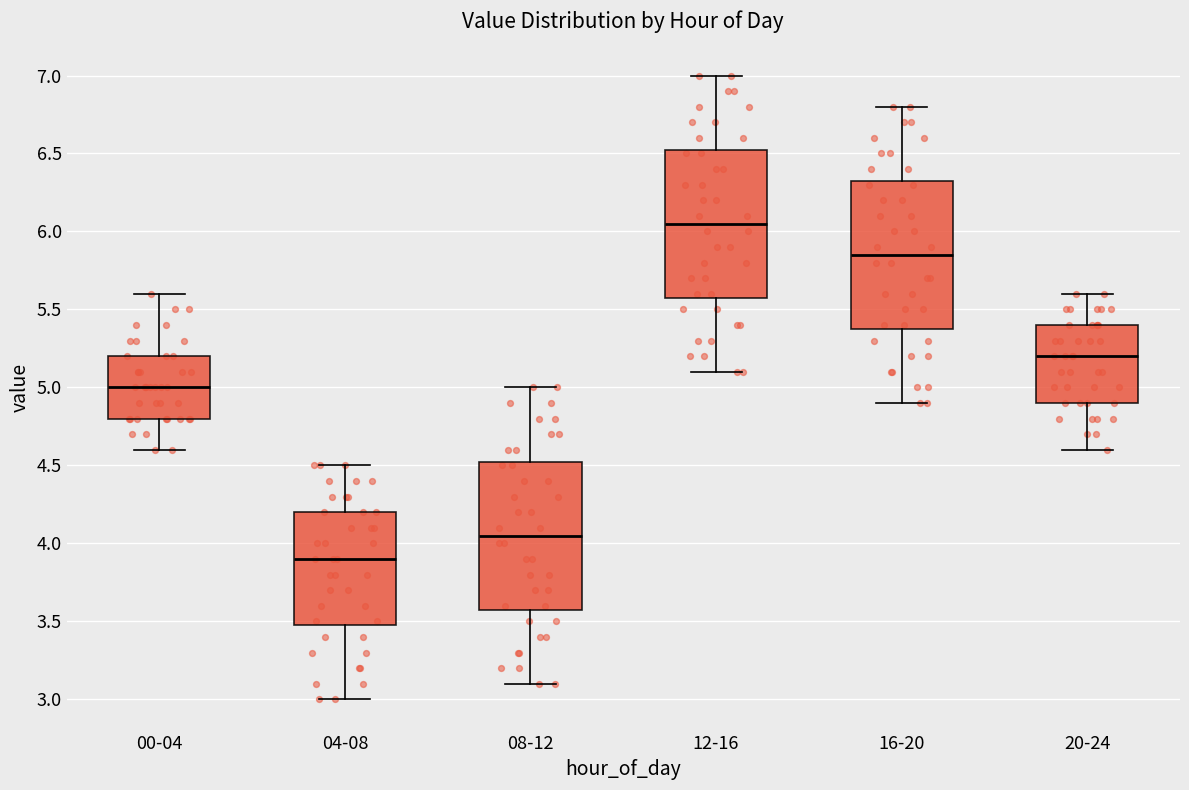

Reading left to right, transcribe this box plot: for each box, give where its median line is, the range the box spans, and where its two whiskers end, as read against the y-axis. The values are not printed on the chart, so give them approximately, as read against the axis.

00-04: median 5.00, box 4.80 to 5.20, whiskers 4.60 to 5.60
04-08: median 3.90, box 3.50 to 4.20, whiskers 3.00 to 4.50
08-12: median 4.05, box 3.60 to 4.55, whiskers 3.10 to 5.00
12-16: median 6.05, box 5.60 to 6.55, whiskers 5.10 to 7.00
16-20: median 5.85, box 5.40 to 6.35, whiskers 4.90 to 6.80
20-24: median 5.20, box 4.90 to 5.40, whiskers 4.60 to 5.60